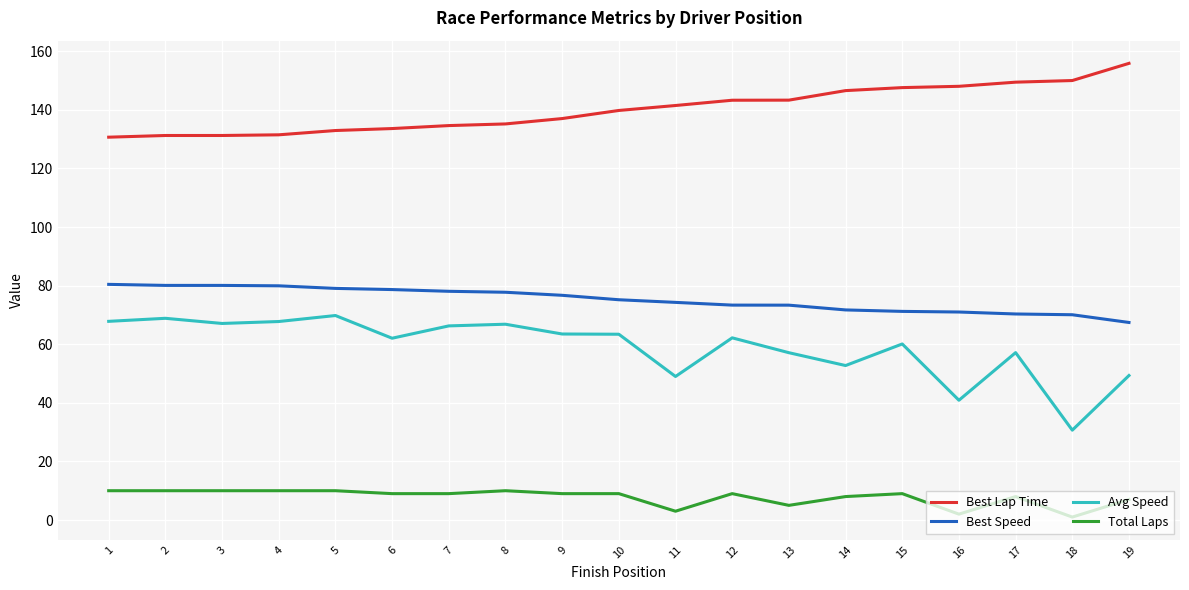

True or false: Best Lap Time and Best Speed intersect in this chart.

False